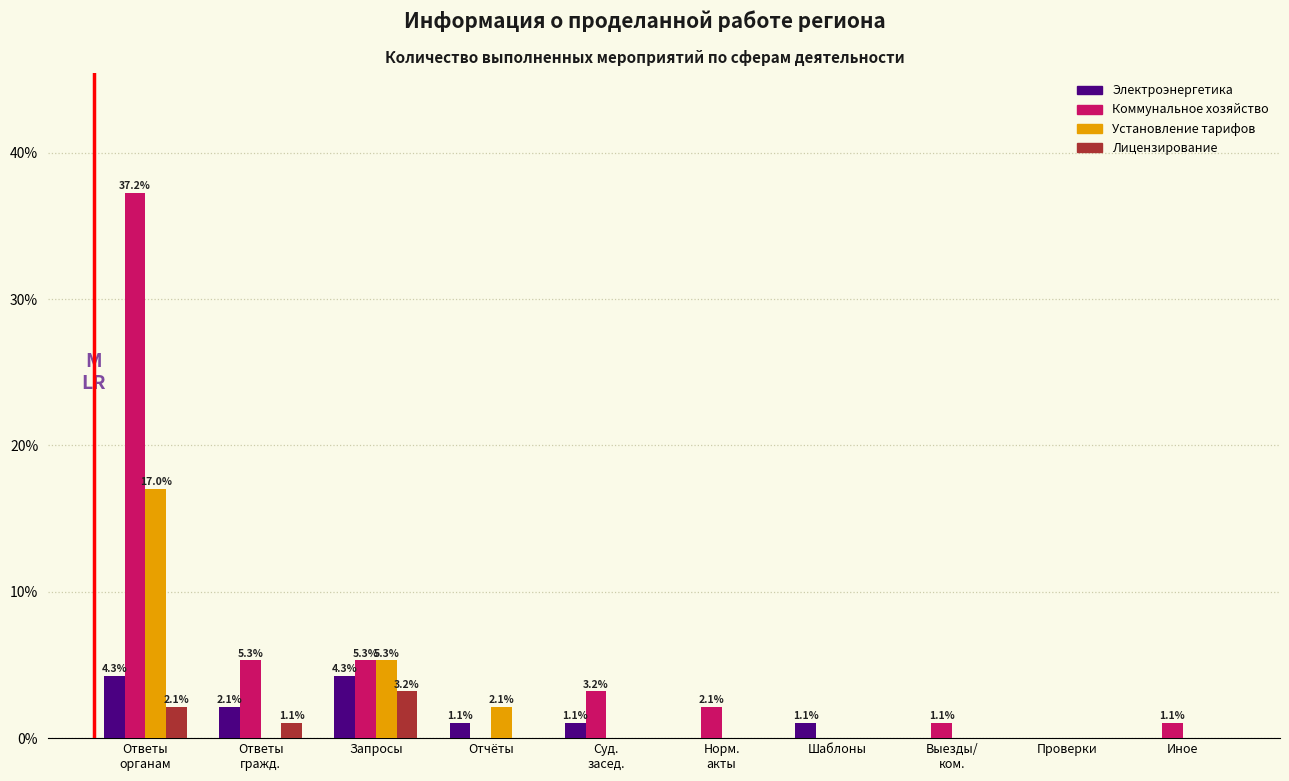

What is the total value across all series at Отчёты?

3.2